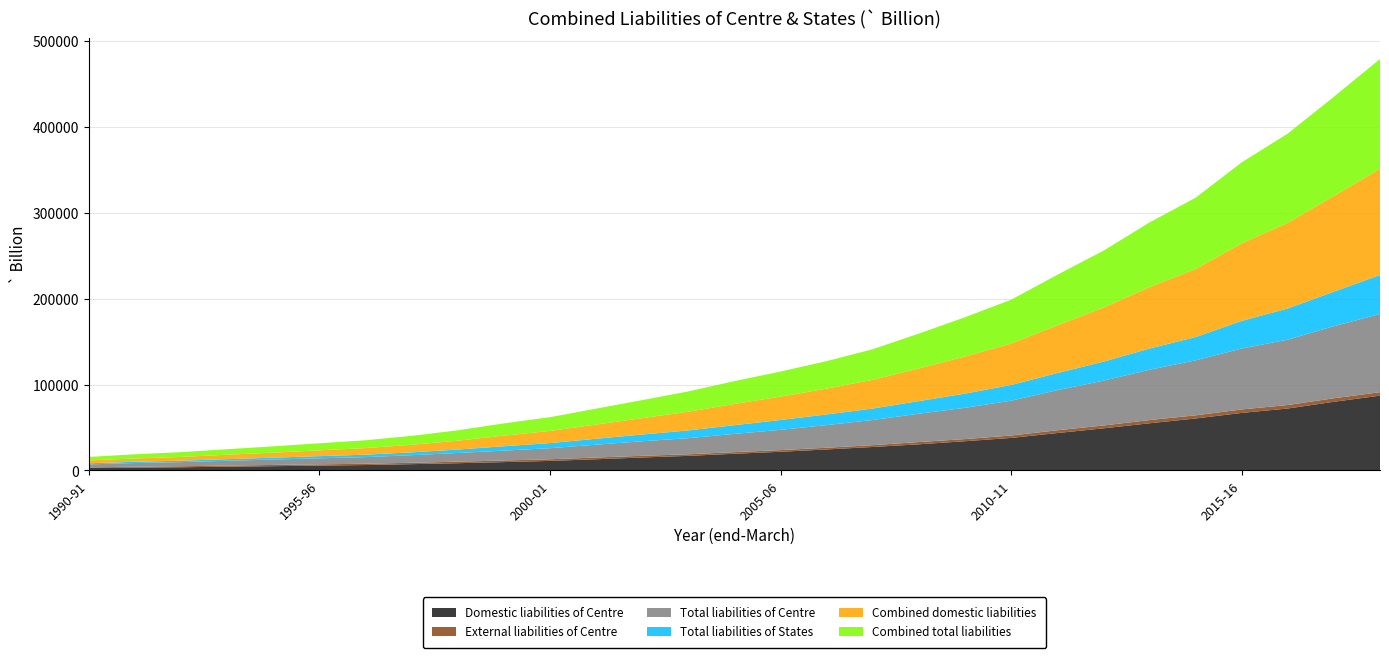

Reading left to right, list all the values displayed in this chart.

Domestic liabilities of Centre: 2830.3	3177.1	3596.6	4306.2	4876.8	5549.8	6214.4	7229.6	8345.5	9625.9	11026.0	12948.6	14995.9	16905.5	19335.4	21659.0	24358.8	27253.9	30361.3	33958.8	37811.3	43471.6	48933.0	54848.5	60450.1	66917.1	72078.0	79895.5	87036.6
External liabilities of Centre: 663.1	1096.8	1209.8	1278.0	1425.1	1484.0	1495.6	1614.2	1779.3	1867.9	1899.9	1996.4	1960.7	1841.8	1911.8	1940.7	2012.0	2100.9	2639.8	2492.9	2784.6	3228.9	3320.0	3744.8	3661.9	4065.9	4081.1	4105.3	4055.2
Total liabilities of Centre: 3493.5	4273.9	4806.3	5584.2	6302.0	7033.8	7710.0	8843.8	10124.9	11493.8	12925.9	14945.0	16956.6	18747.3	21247.3	23599.7	26370.8	29354.8	33001.1	36451.7	40595.9	46700.5	52253.1	58593.3	64112.0	70983.0	76159.1	84000.7	91091.8
Total liabilities of States: 1281.5	1470.3	1683.7	1878.8	2164.7	2495.3	2859.0	3308.2	3995.8	5095.3	5941.5	6907.5	7864.3	9031.7	10140.7	11477.2	12415.8	13283.0	14702.0	16486.5	18289.8	19939.2	22102.5	24712.6	27037.6	32181.3	36293.1	40220.8	45408.5
Combined domestic liabilities: 3373.0	3814.8	4367.7	5174.6	5898.7	6769.6	7639.7	8809.0	10322.6	12389.4	14141.1	16565.4	19056.0	21807.7	24717.2	27263.3	30053.4	33527.4	38015.0	43243.0	48276.9	55616.6	62958.2	71586.8	79343.9	90316.6	99870.9	111491.8	123825.5
Combined total liabilities: 4036.1	4911.6	5577.4	6452.6	7323.8	8253.6	9135.3	10423.2	12101.9	14257.3	16041.0	18561.8	21016.7	23649.5	26629.0	29204.0	32065.3	35628.3	40654.8	45735.9	51061.4	58845.5	66278.2	75331.6	83005.8	94382.5	103951.9	115597.1	127880.7